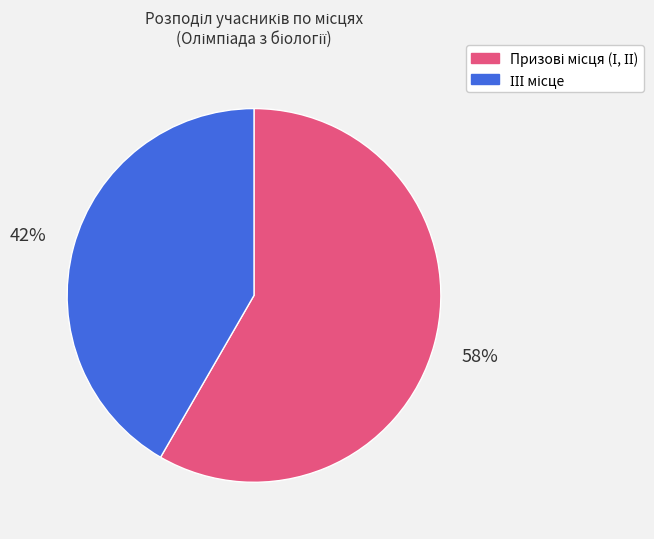

Does any single category account for the majority?

Yes